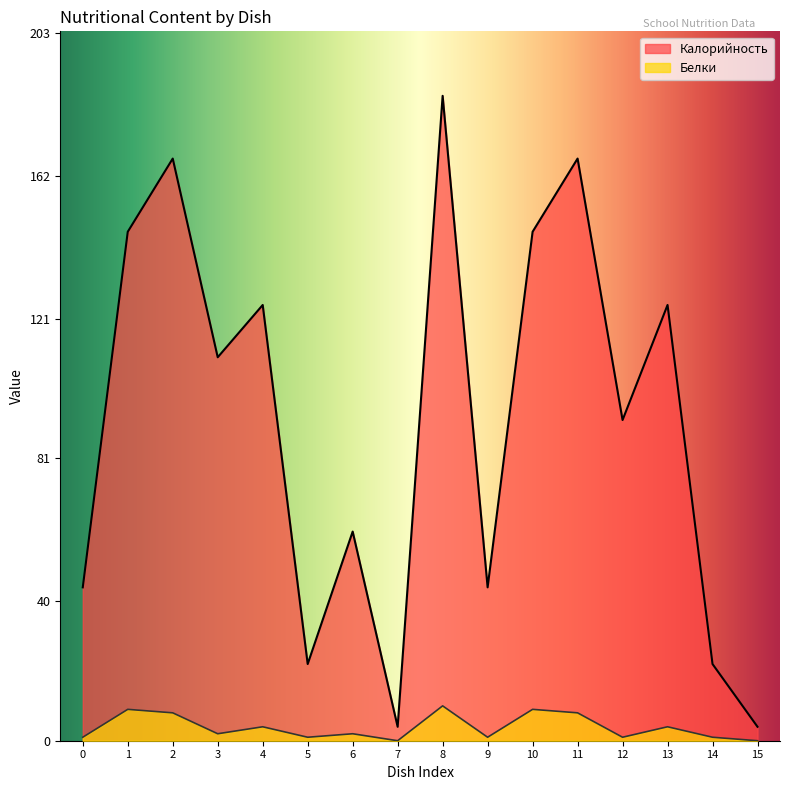

What is the maximum value shown in the chart?

185